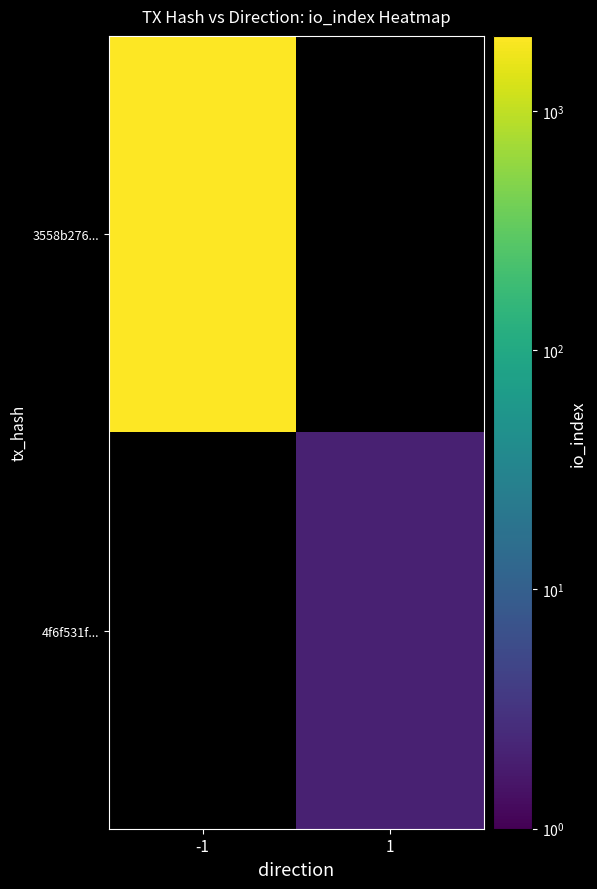

Which series has the largest range (max minus min)?

3558b276...